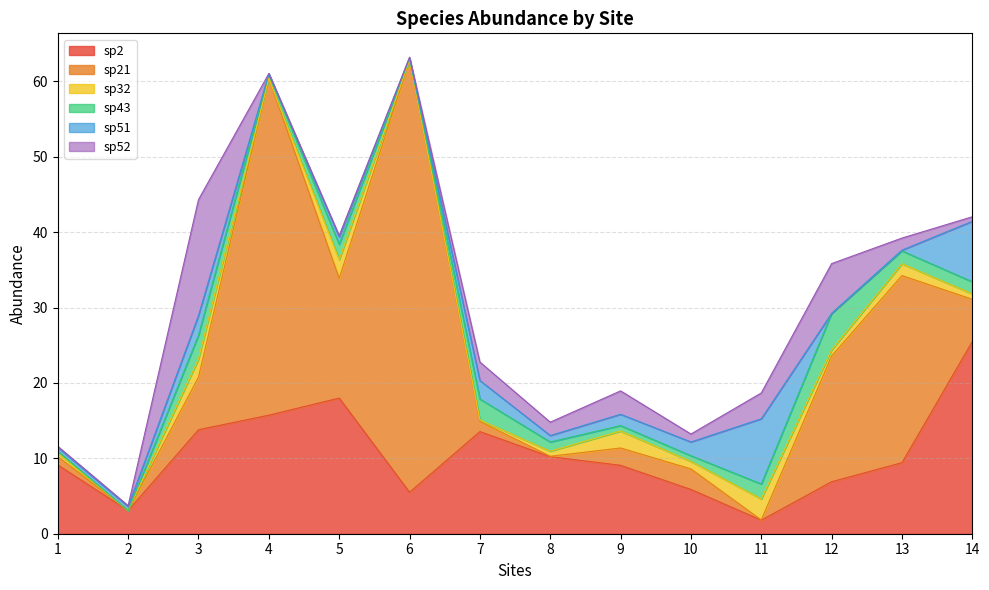

What is the difference between the maximum and minimum values in the sp51 series?

8.7